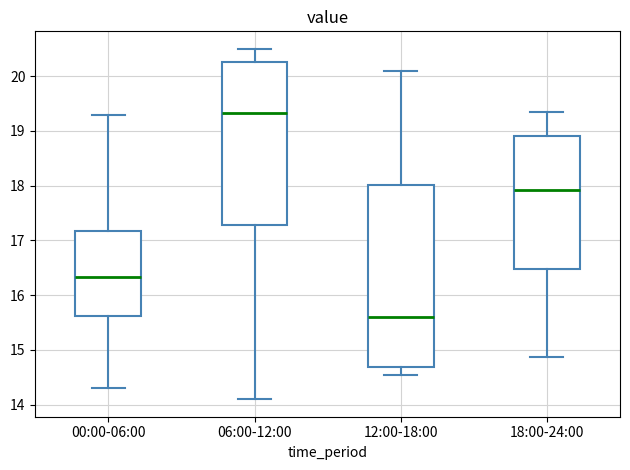

Where is the upper edge of the box for 06:00-12:00 on the y-axis? The values are not printed on the chart, so give them approximately, as read against the axis.

20.3